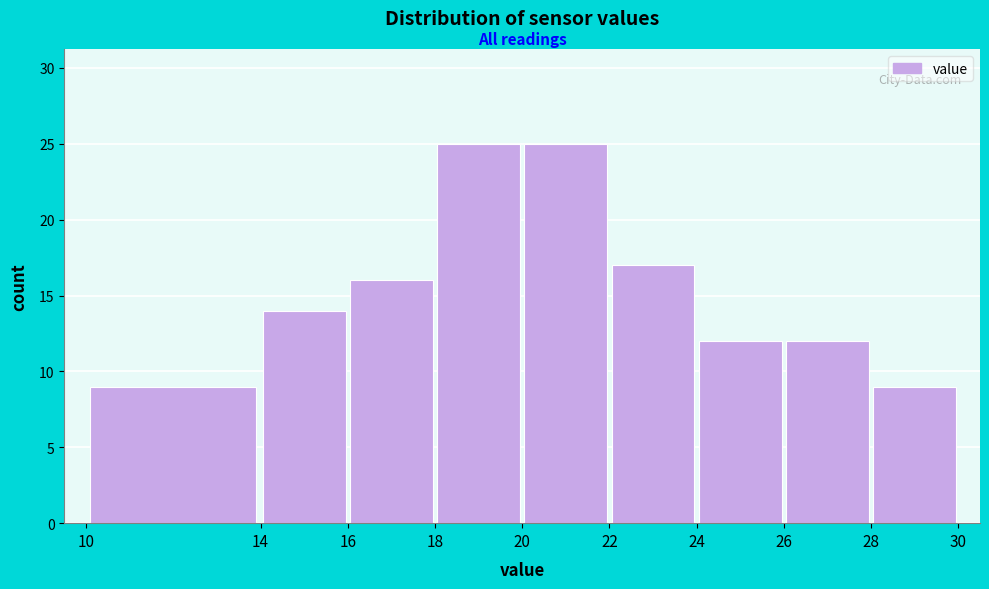

Reading left to right, list every bar in this chart as the range it spans on the x-axis followed by its height. The values are not printed on the chart, so give them approximately, as read against the axis.

10 to 14: 9
14 to 16: 14
16 to 18: 16
18 to 20: 25
20 to 22: 25
22 to 24: 17
24 to 26: 12
26 to 28: 12
28 to 30: 9